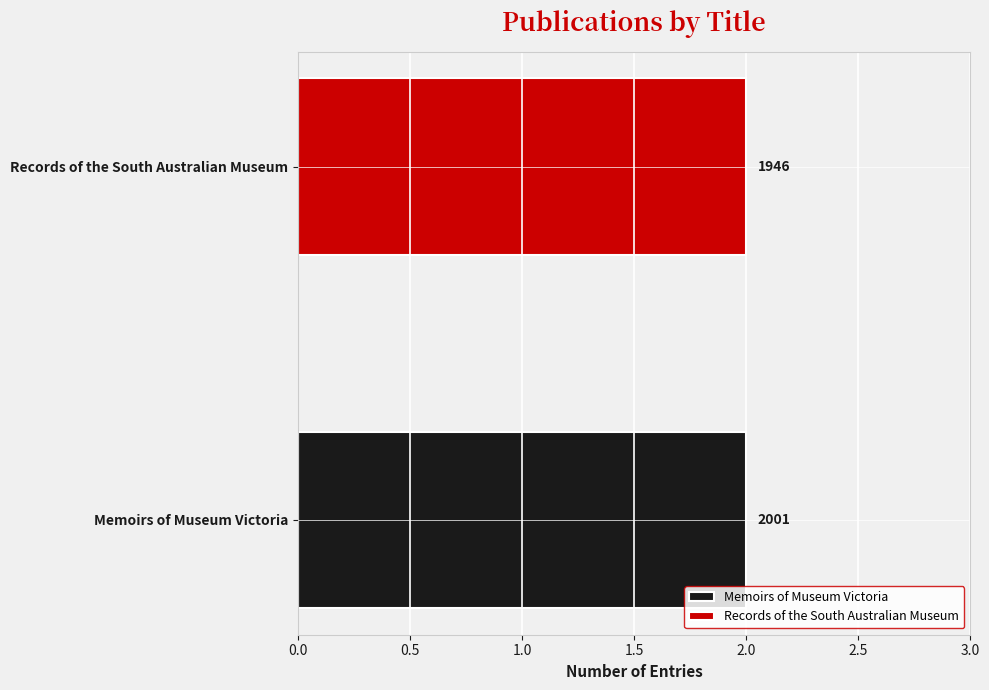

Which has a higher value, Memoirs of Museum Victoria or Records of the South Australian Museum?

Memoirs of Museum Victoria